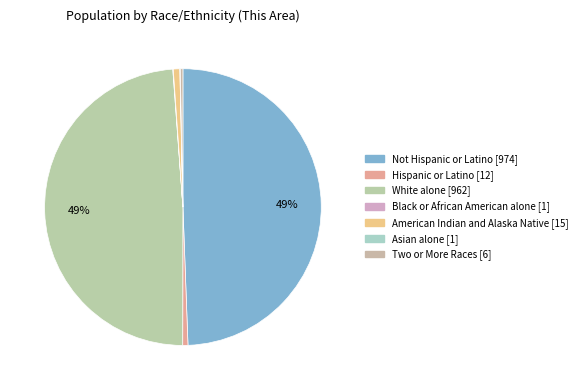

To the nearest percent, what is the difference between the largest and smallest slice percentages?

49%